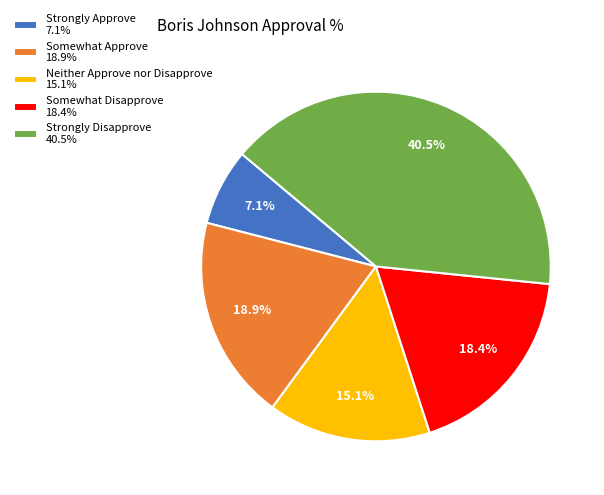

Rank the categories by value from lowest to highest.

Strongly Approve, Neither Approve nor Disapprove, Somewhat Disapprove, Somewhat Approve, Strongly Disapprove